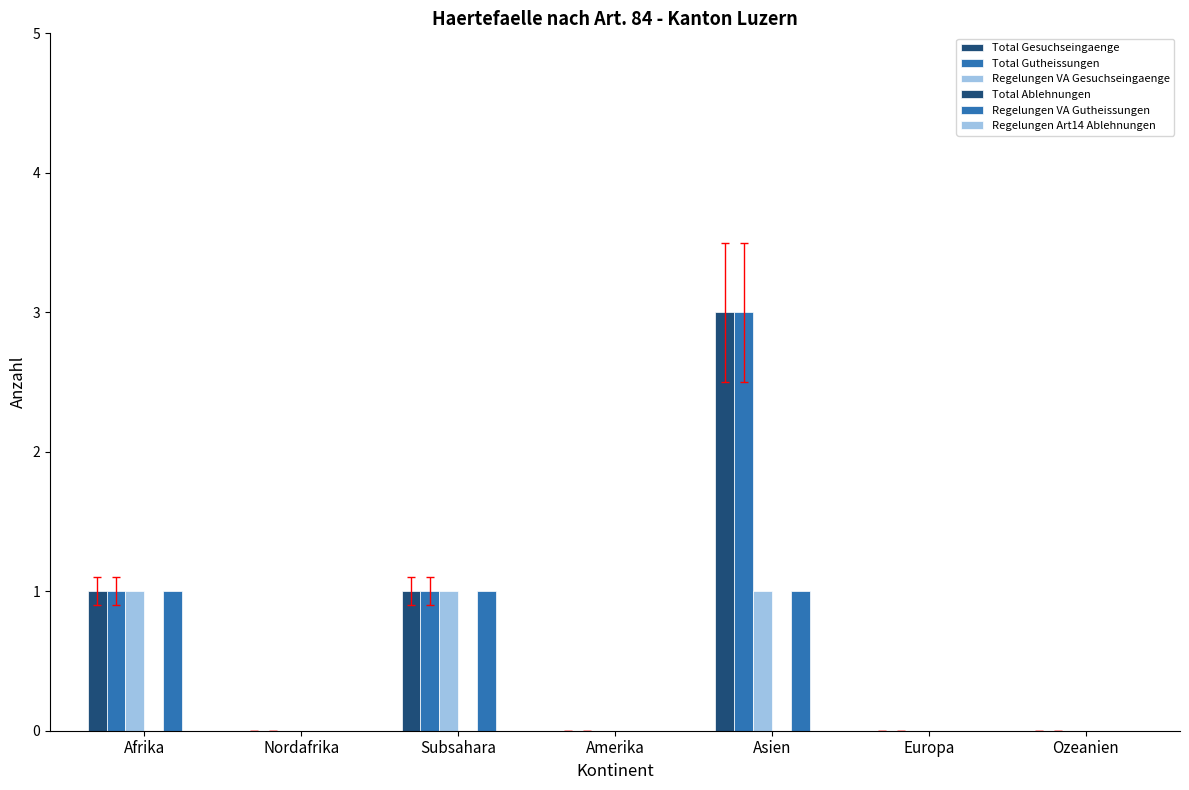

Does the chart contain stacked bars?

No